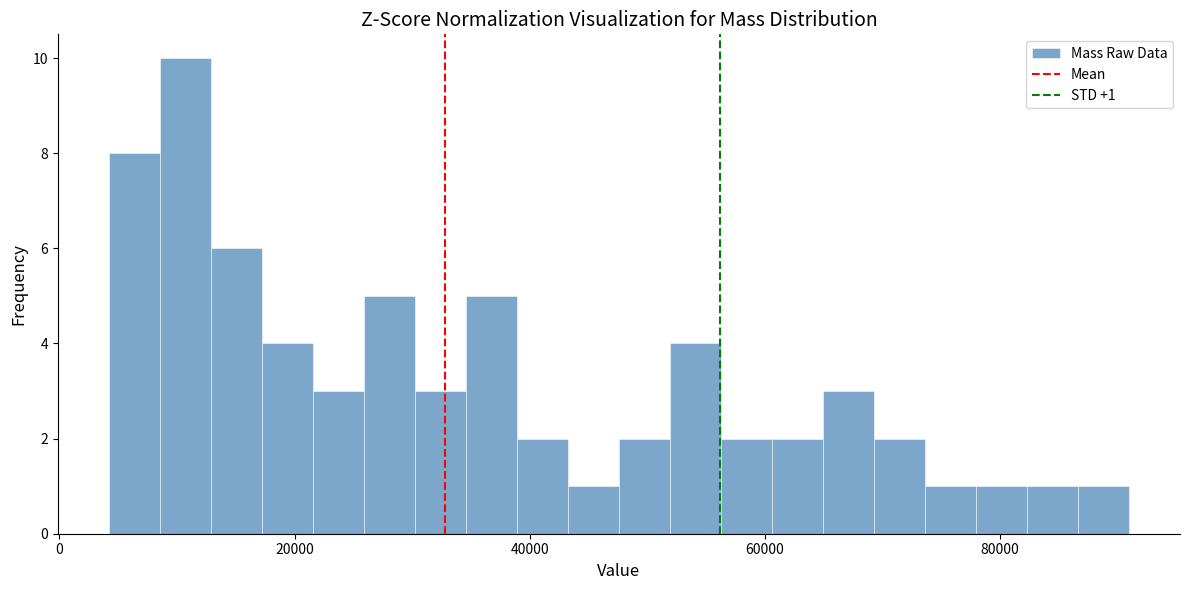

Around what value on the x-axis is the tallest bar? Give the approximate position of its centre, as read against the axis.

10000